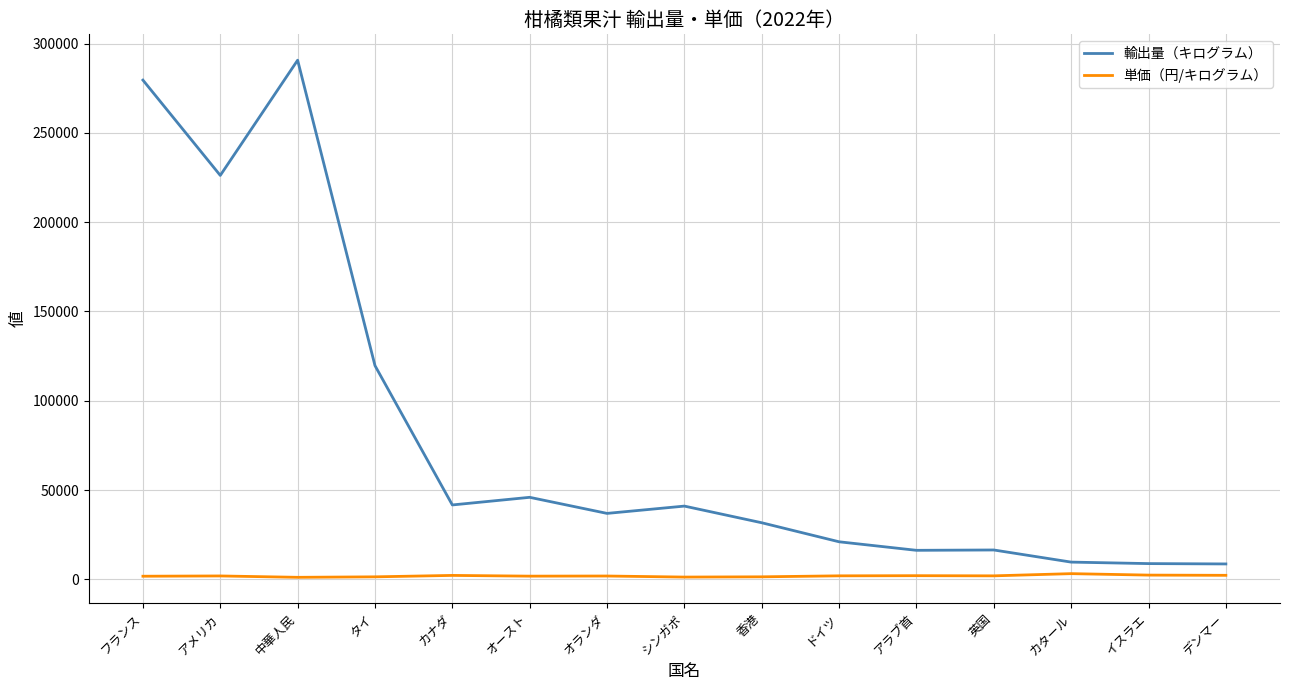

How many lines are shown in the chart?

2